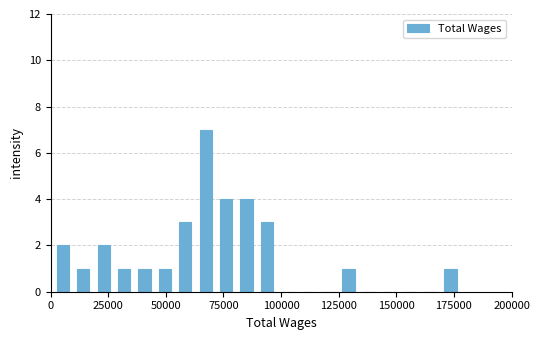

Read against the x-axis, roughly where is the centre of the tallest bar?

65000